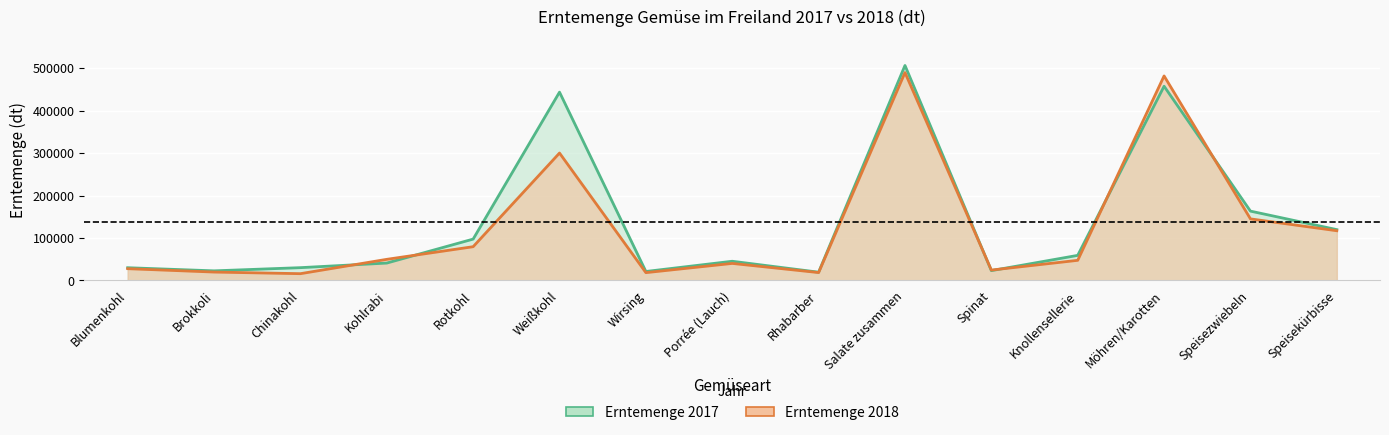

At how many categories does at least one series exceed 256390?

3